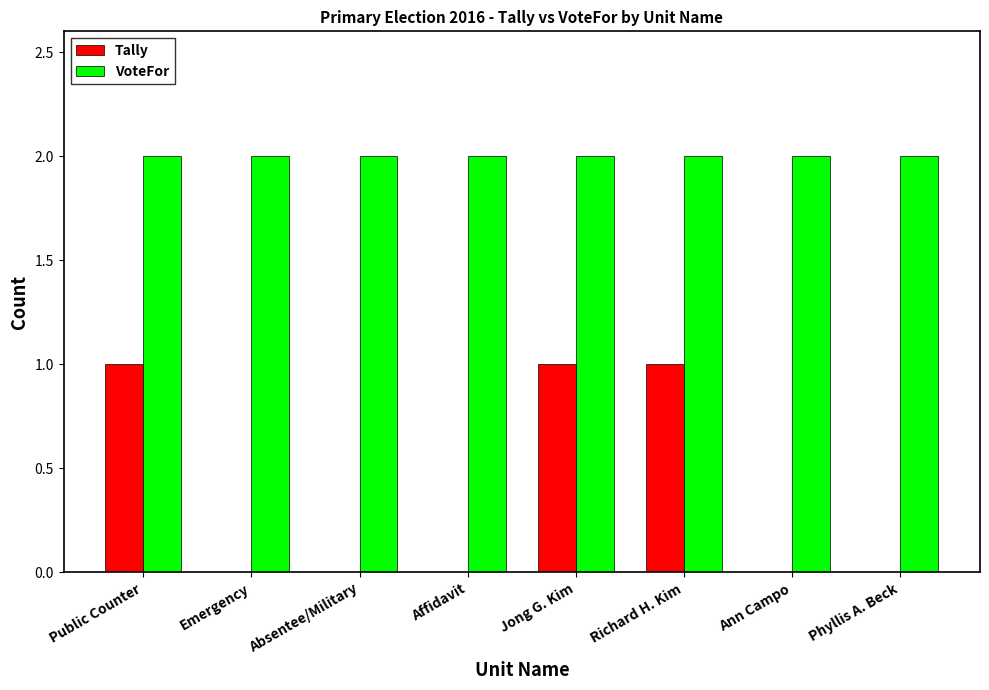

Between Richard H. Kim and Ann Campo, which series saw the biggest shift?

Tally